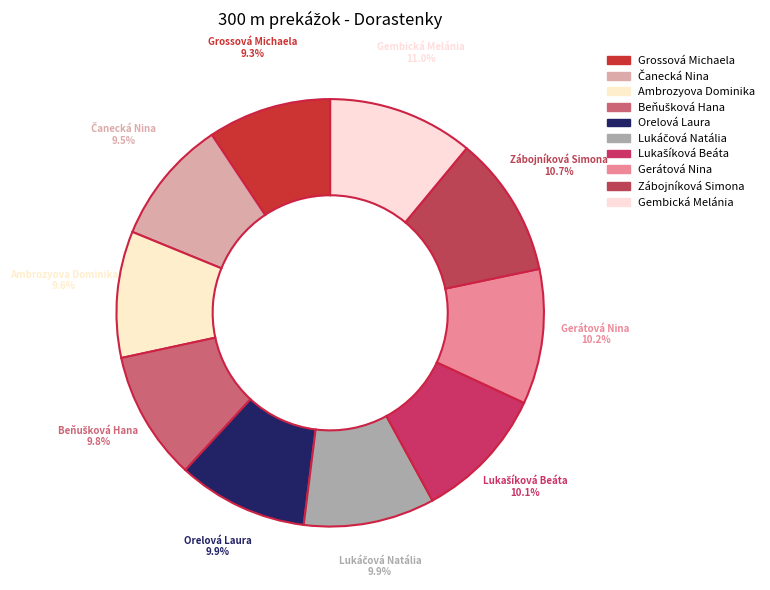

What percentage is the Gerátová Nina slice, to the nearest percent?

10%